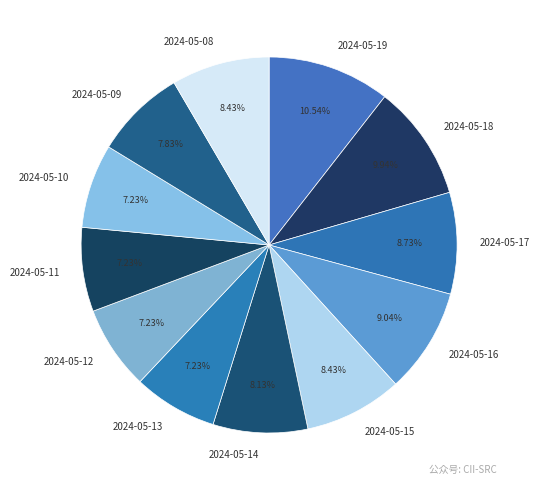

What percentage do 2024-05-10 and 2024-05-13 together represent?

14.5%